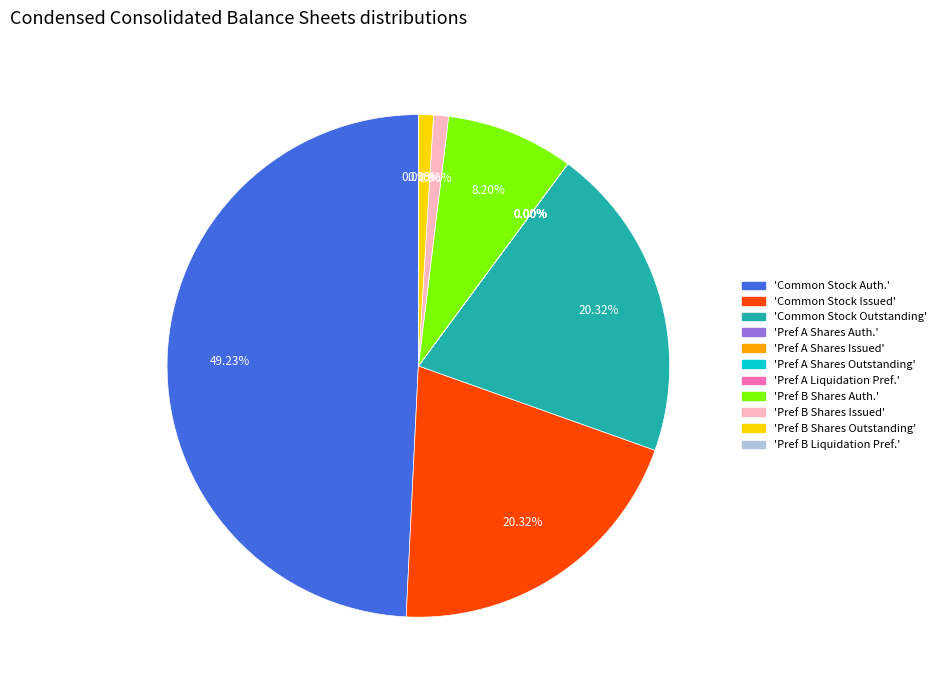

To the nearest percent, what is the difference between the largest and smallest slice percentages?

49%